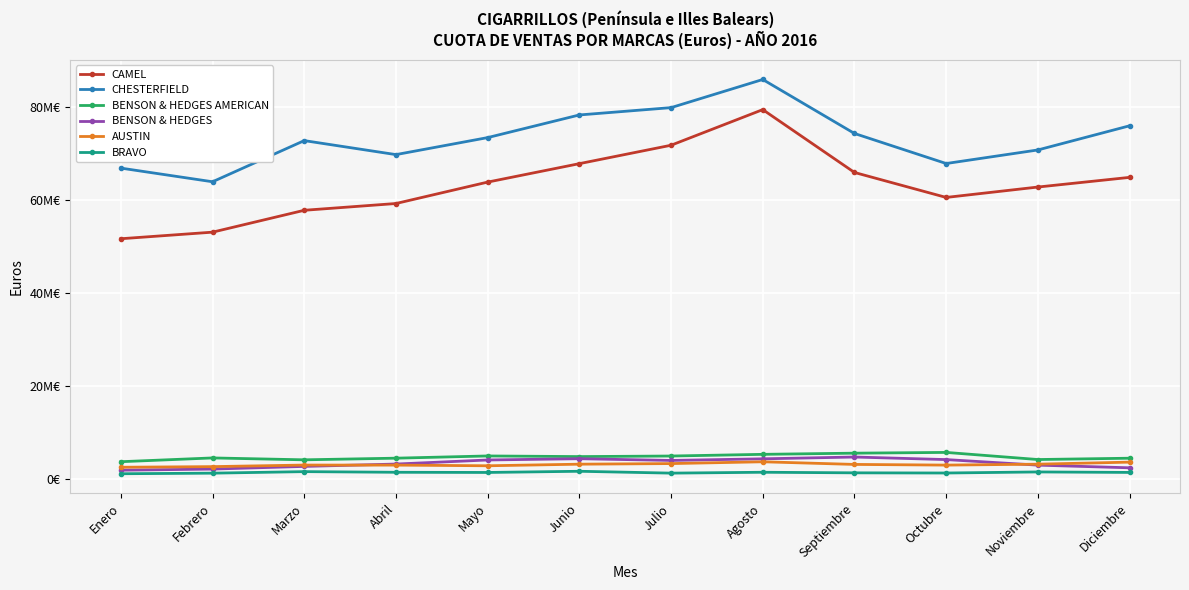

How many data points in CHESTERFIELD are less than 73389114?

6